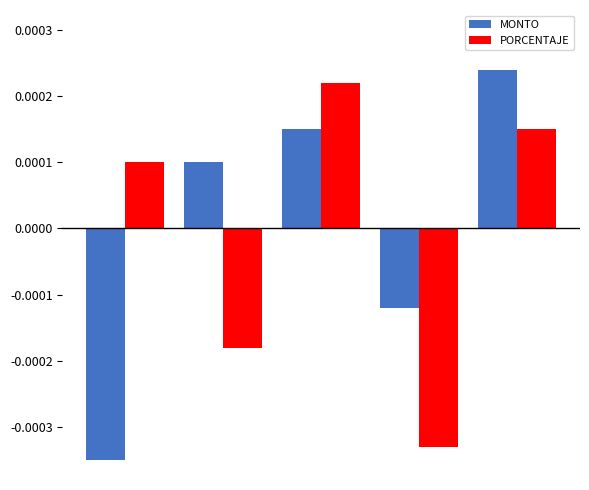

How many bars are there in each group?

2